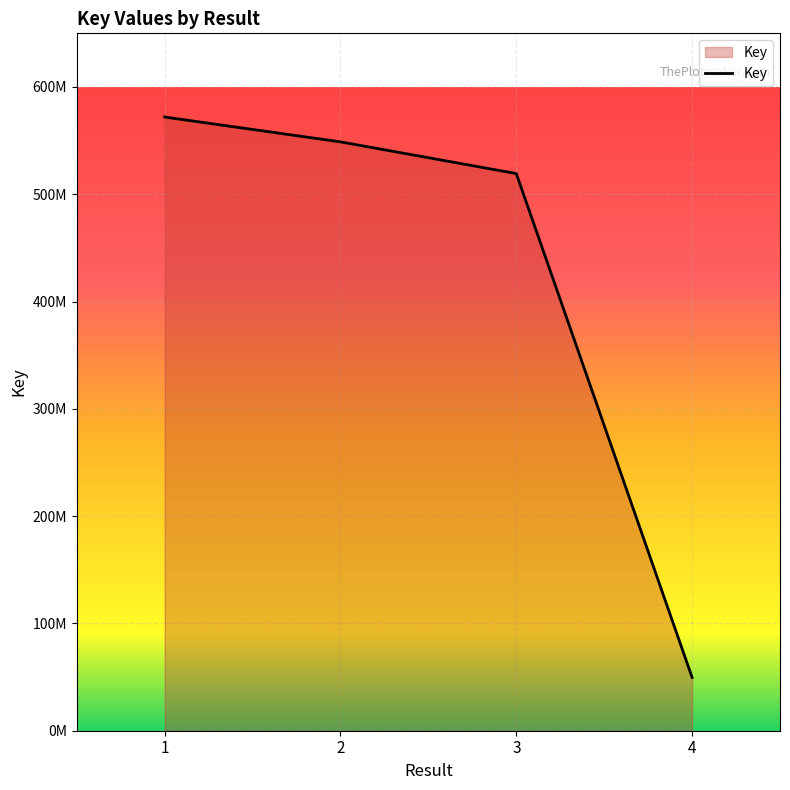

The value at 4 is 49671642. True or false?

True